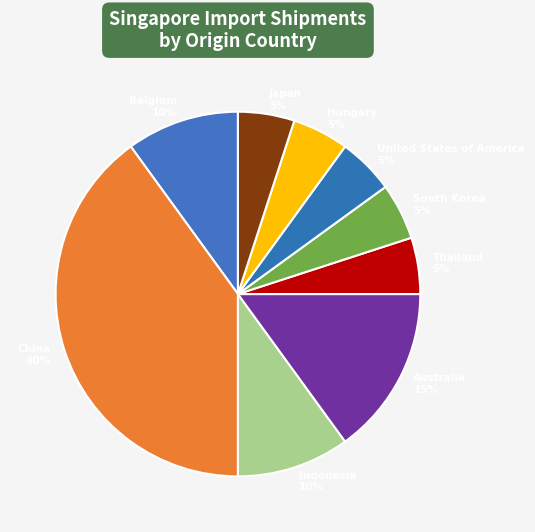

The Japan slice represents 1% of the pie. True or false?

False